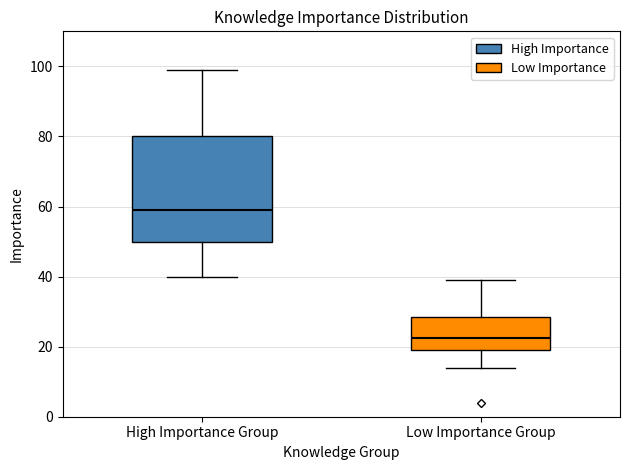

Reading left to right, transcribe this box plot: for each box, give where its median line is, the range the box spans, and where its two whiskers end, as read against the y-axis. The values are not printed on the chart, so give them approximately, as read against the axis.

High Importance Group: median 60, box 50 to 80, whiskers 40 to 100
Low Importance Group: median 22, box 20 to 28, whiskers 14 to 40